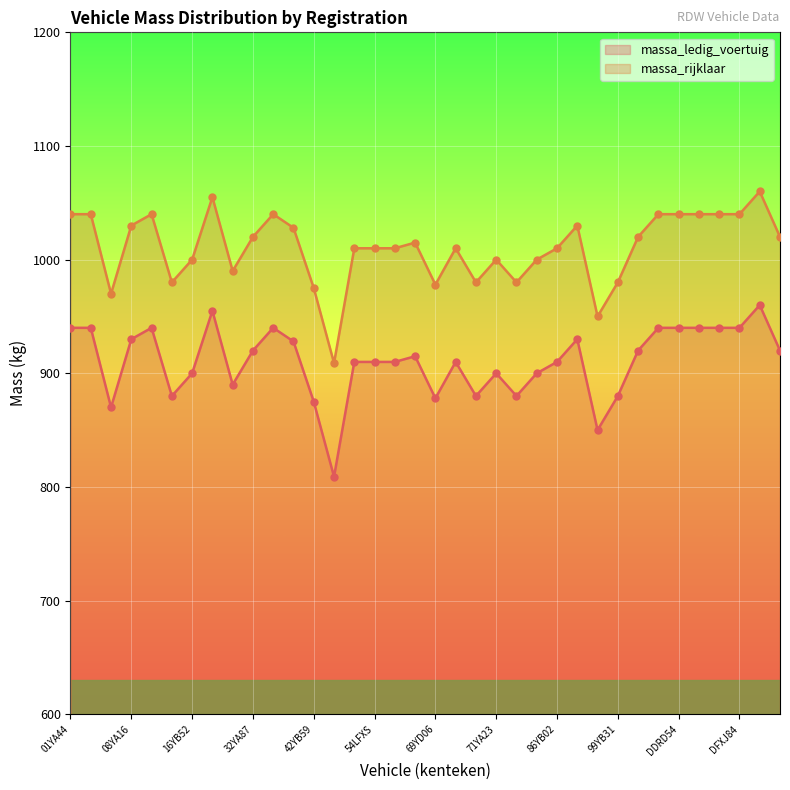

Which series has the largest total across all categories?

massa_rijklaar